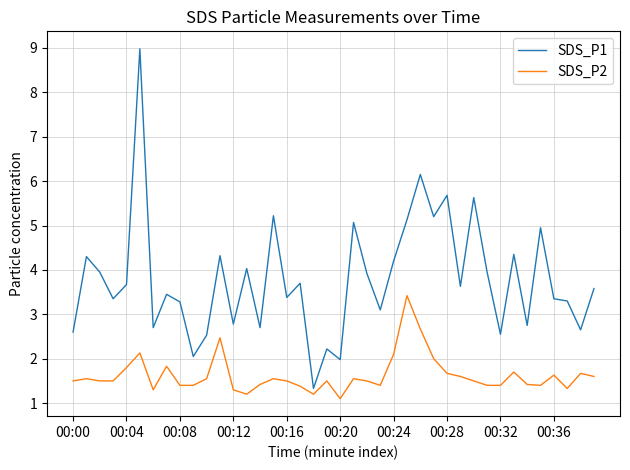

True or false: SDS_P1 and SDS_P2 intersect in this chart.

False